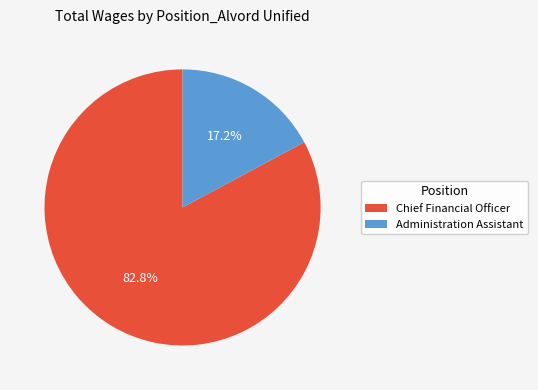

Which category has the smallest portion of the pie?

Administration Assistant